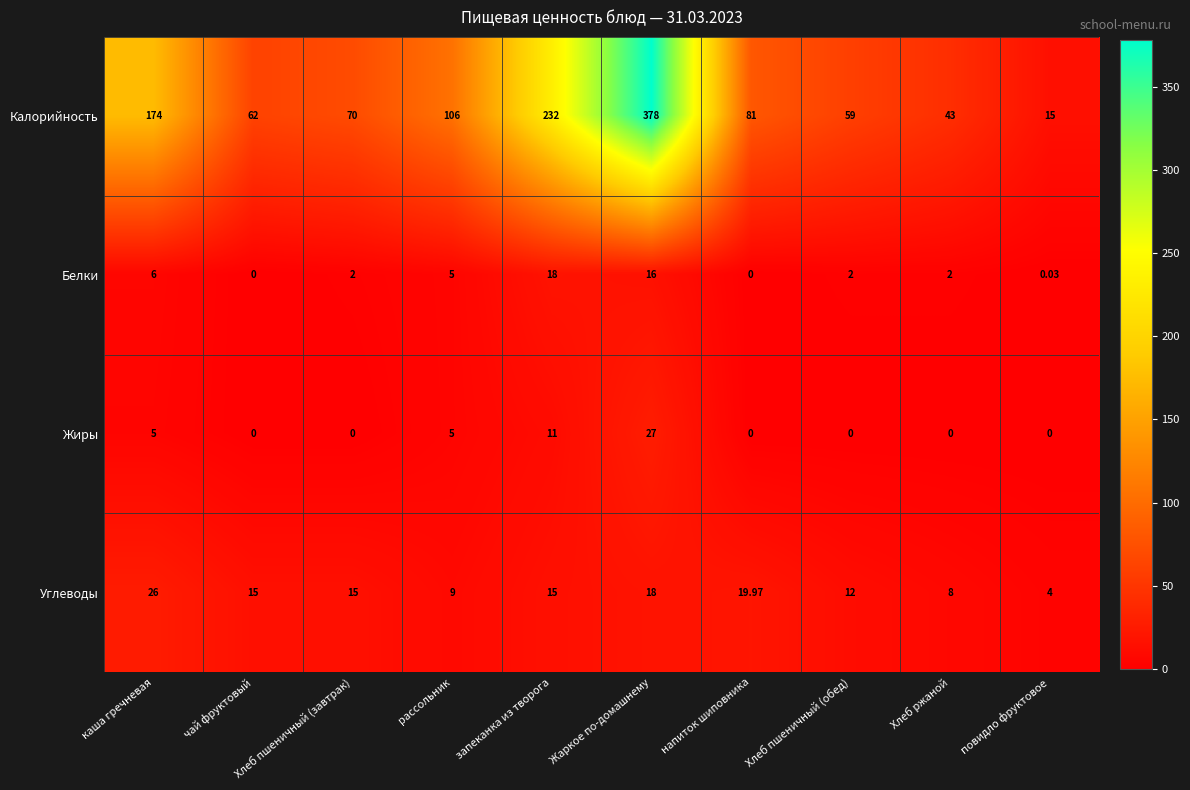

At how many categories does at least one series exceed 82?

4